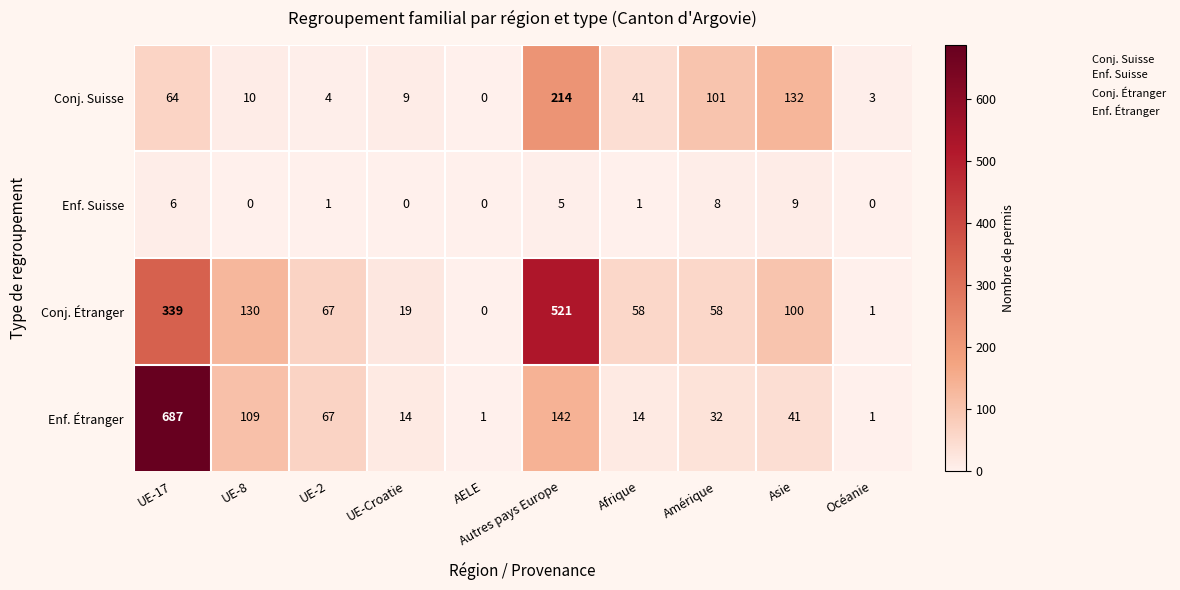

At which label does Conj. Suisse reach its minimum?

AELE